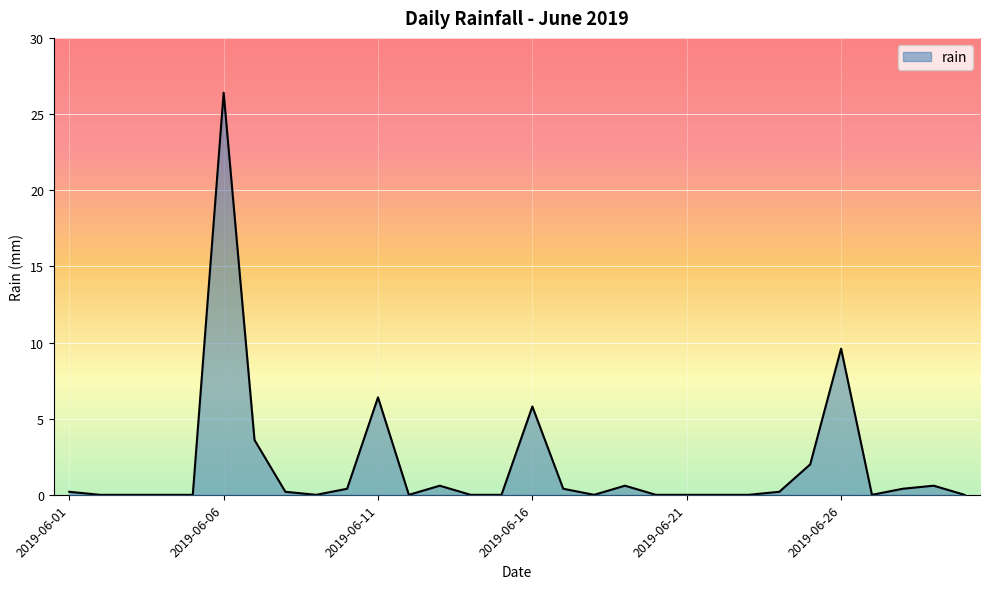

Reading right to left, what are all the values shown in this chart?

0.0	0.6	0.4	0.0	9.6	2.0	0.2	0.0	0.0	0.0	0.0	0.6	0.0	0.4	5.8	0.0	0.0	0.6	0.0	6.4	0.4	0.0	0.2	3.6	26.4	0.0	0.0	0.0	0.0	0.2